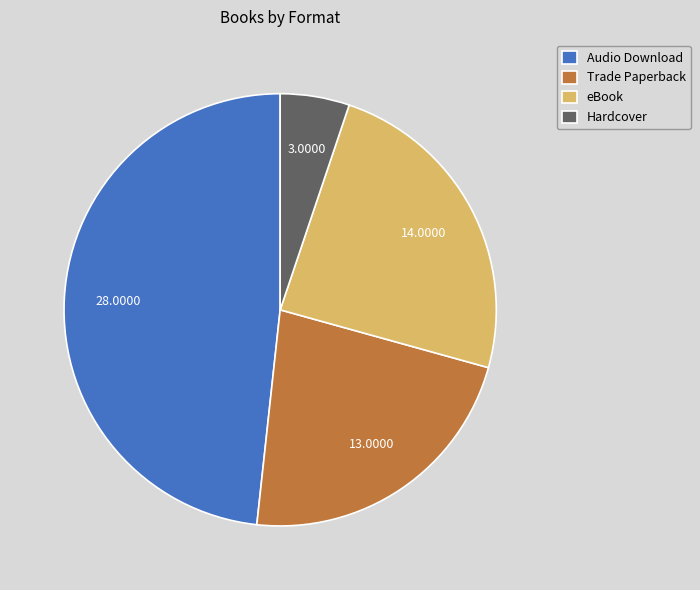

Rank the categories by value from highest to lowest.

Audio Download, eBook, Trade Paperback, Hardcover